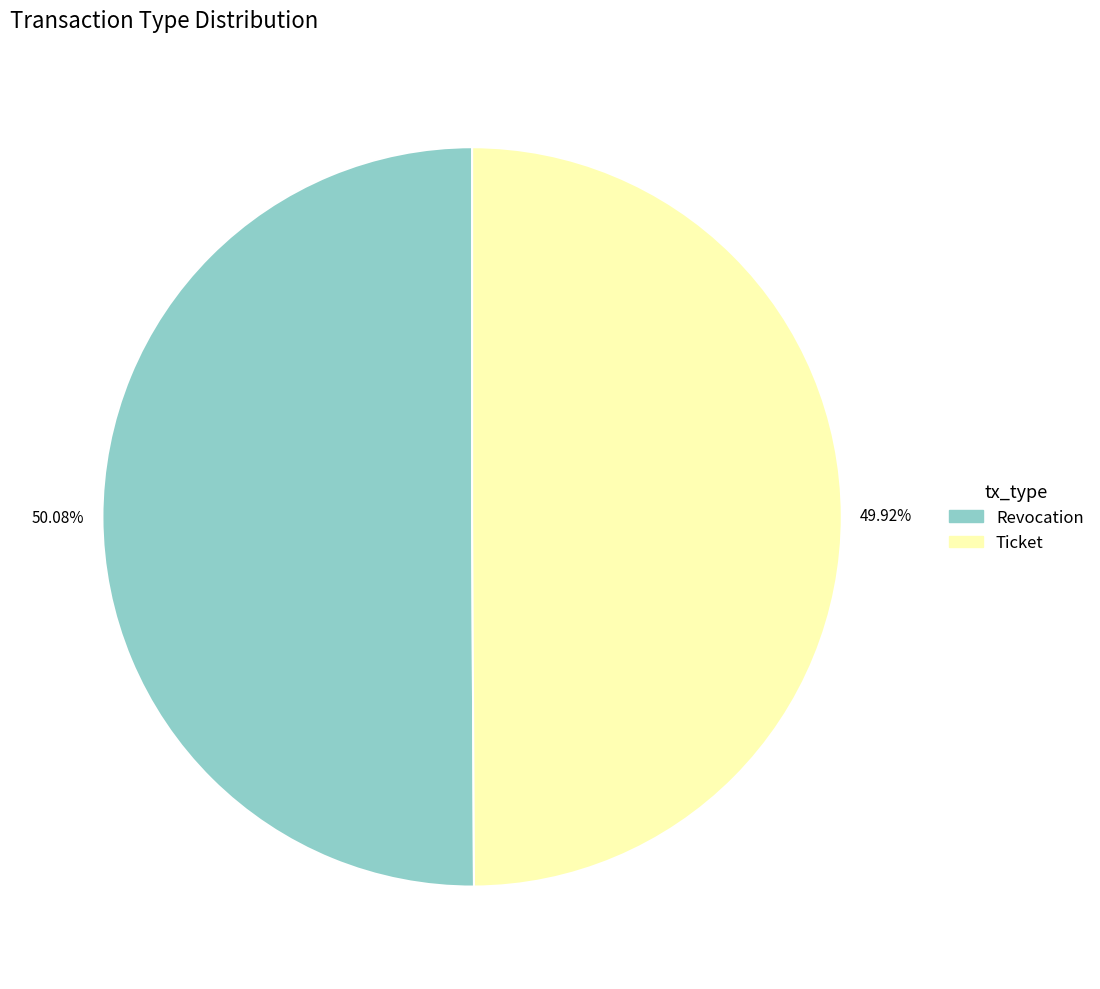

Approximately how many times larger is the value at Ticket compared to Revocation?

1.0